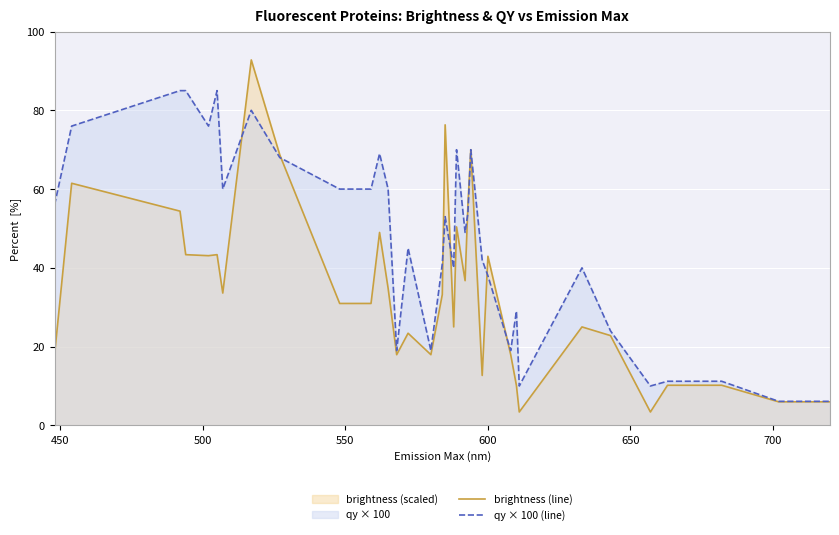

How many intersections are there between brightness (line) and qy × 100 (line)?

7